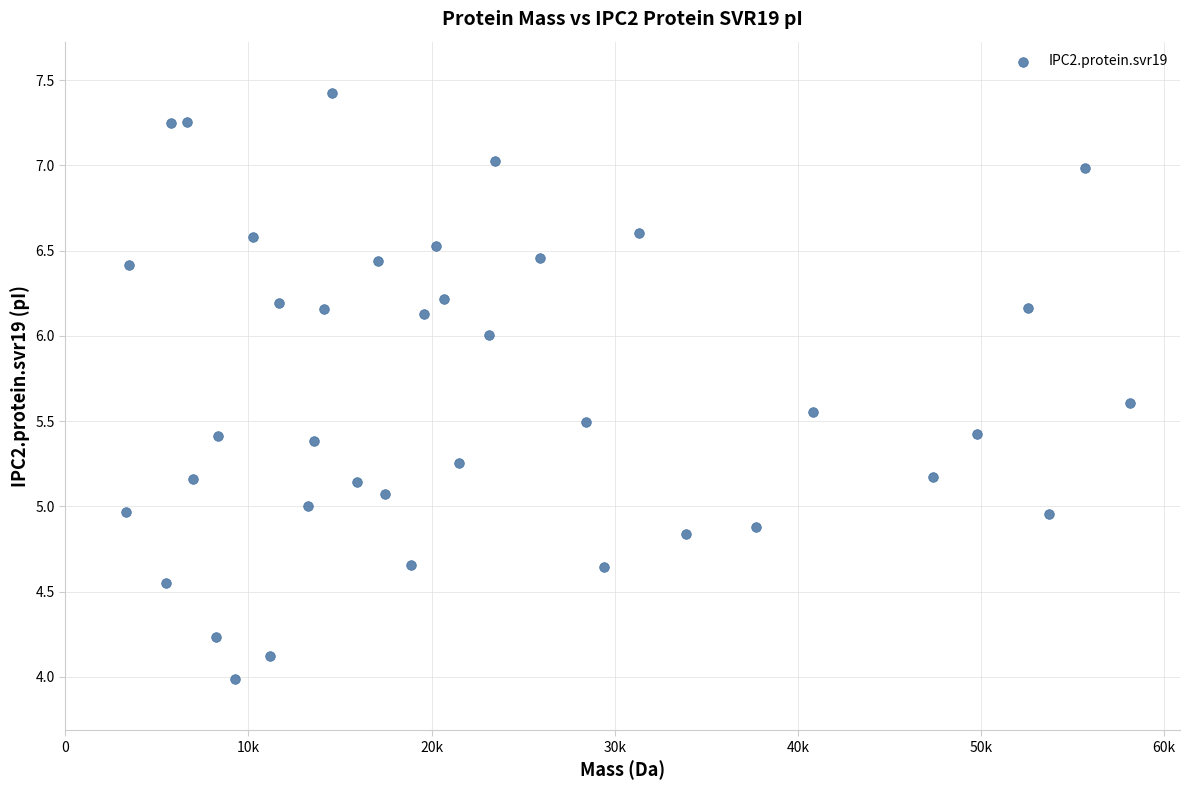

What is the range of X values (max minus min)?

54811.1